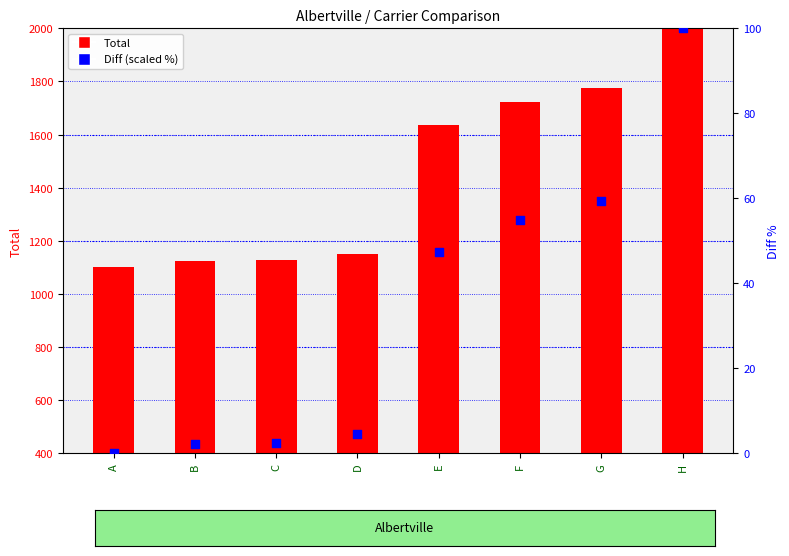

At which category is the sum across all series the highest?

H